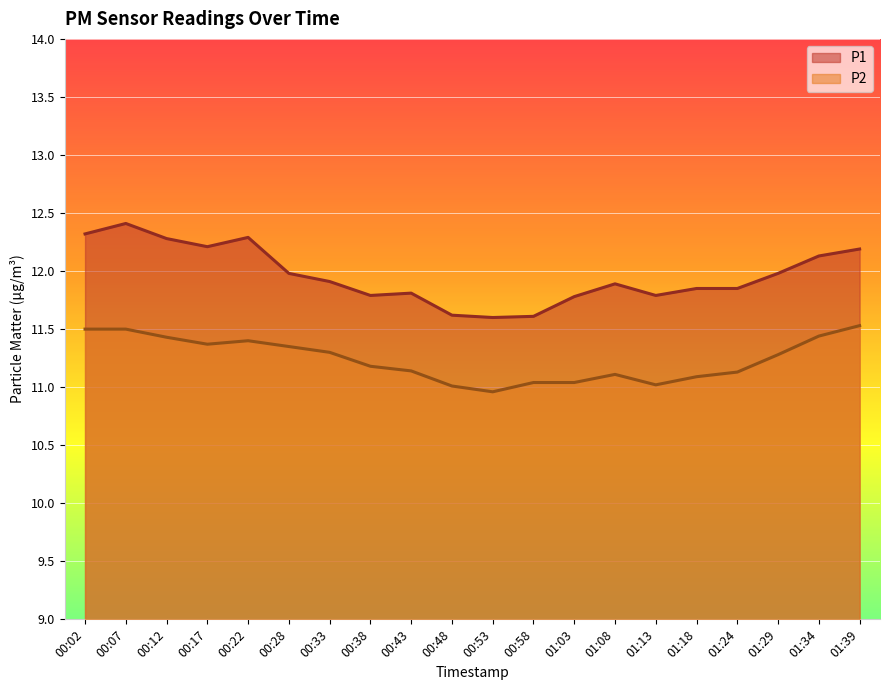

At which category is the sum across all series the highest?

00:07